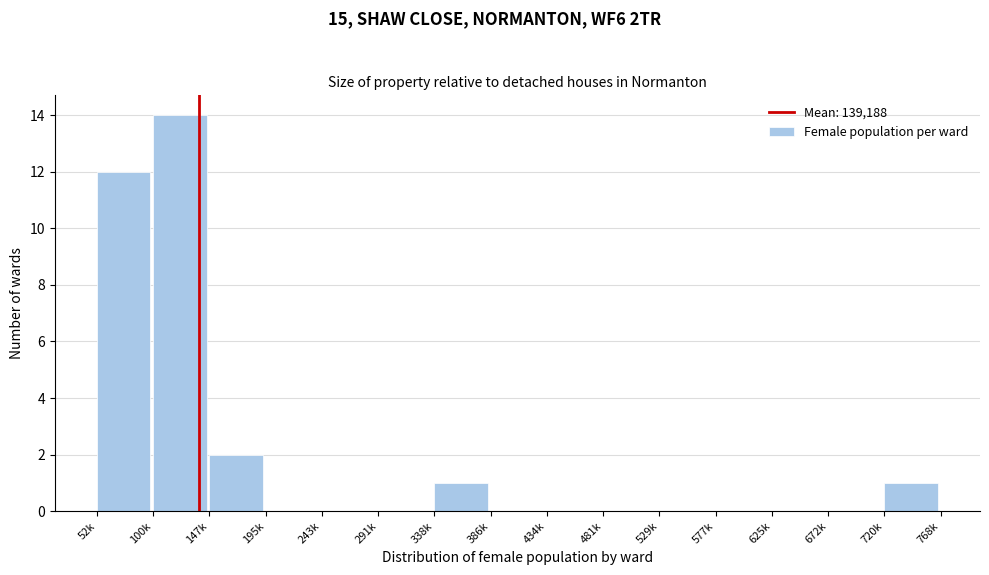

Reading left to right, extract all data points from this chart.

52k=12	100k=14	147k=2	195k=0	243k=0	291k=0	338k=1	386k=0	434k=0	481k=0	529k=0	577k=0	625k=0	672k=0	720k=1